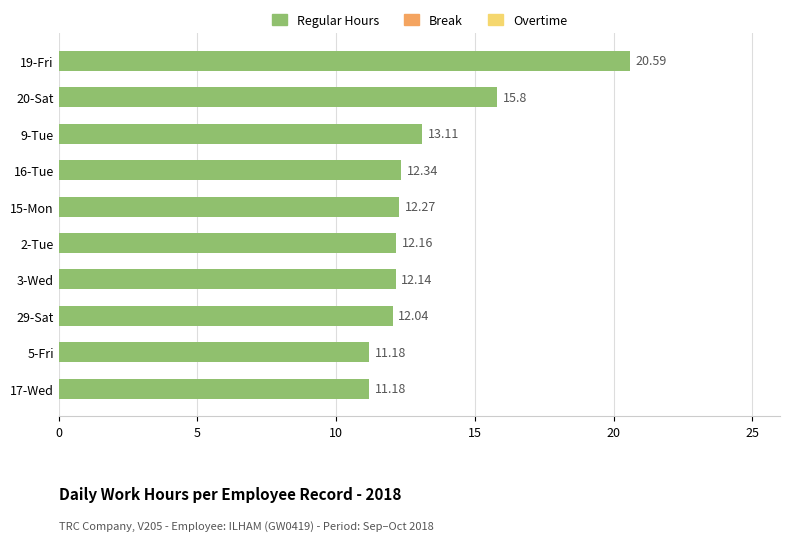

Which has a higher value, 5-Fri or 15-Mon?

15-Mon